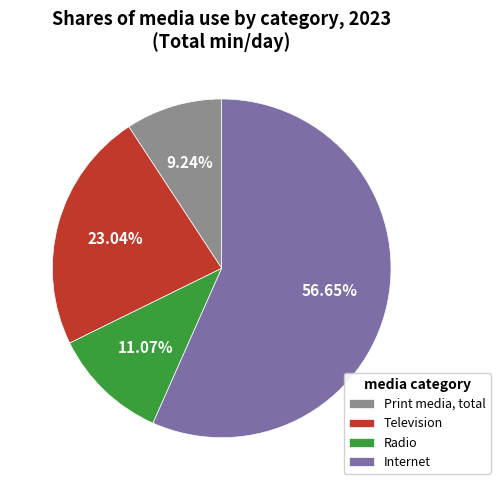

To the nearest percent, what portion does Radio represent?

11%